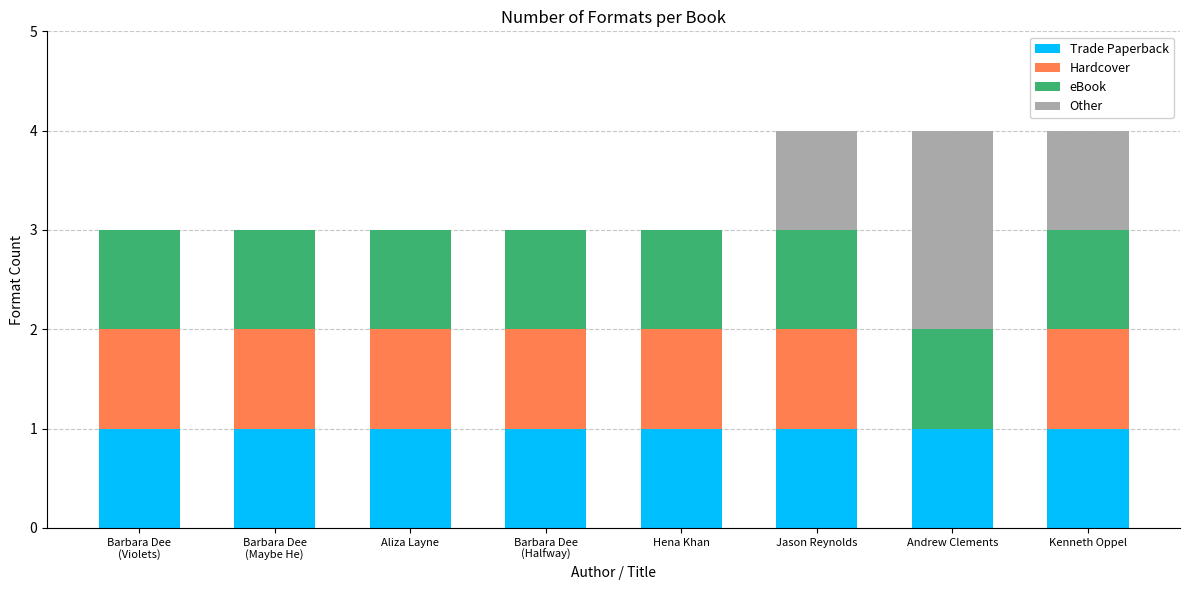

What is the total value across all series at Andrew Clements?

4